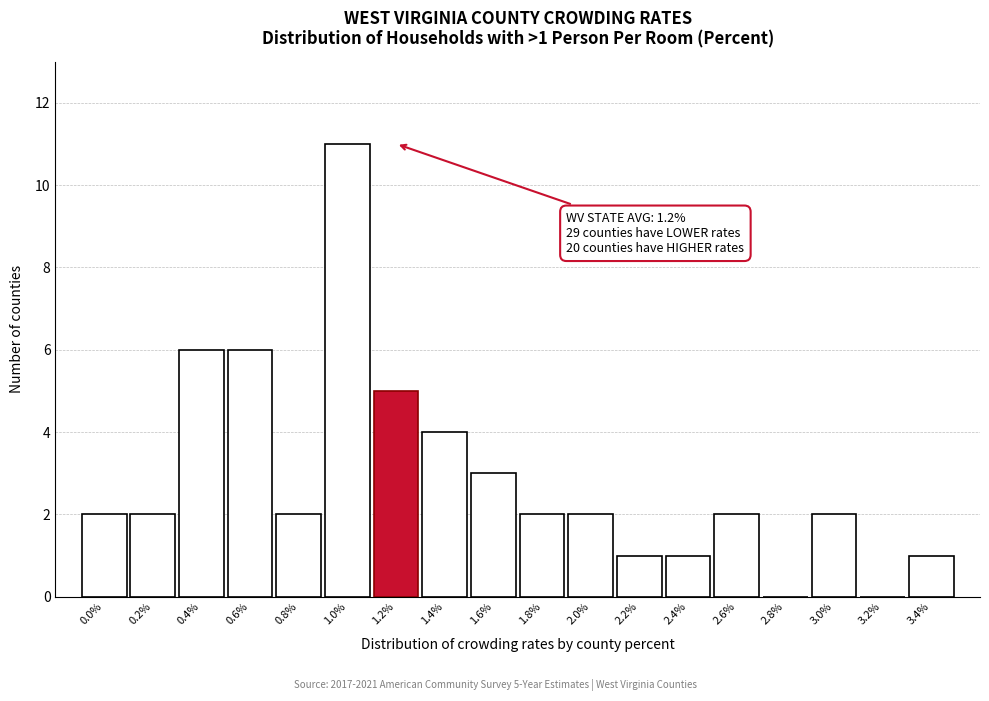

Reading left to right, what are all the values shown in this chart?

0.0%=2	0.2%=2	0.4%=6	0.6%=6	0.8%=2	1.0%=11	1.2%=5	1.4%=4	1.6%=3	1.8%=2	2.0%=2	2.2%=1	2.4%=1	2.6%=2	2.8%=0	3.0%=2	3.2%=0	3.4%=1